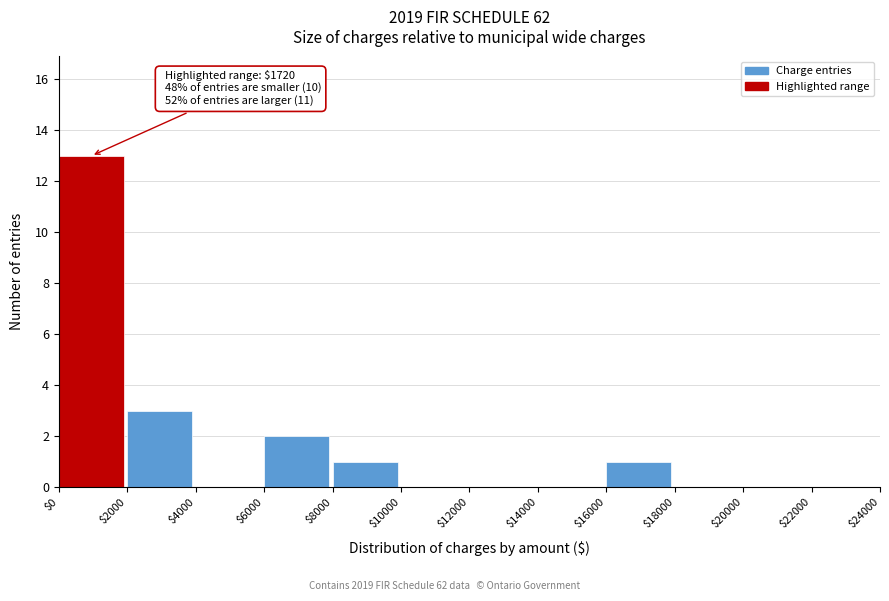

Over which range of the x-axis is the bar tallest?

$0 to $2000